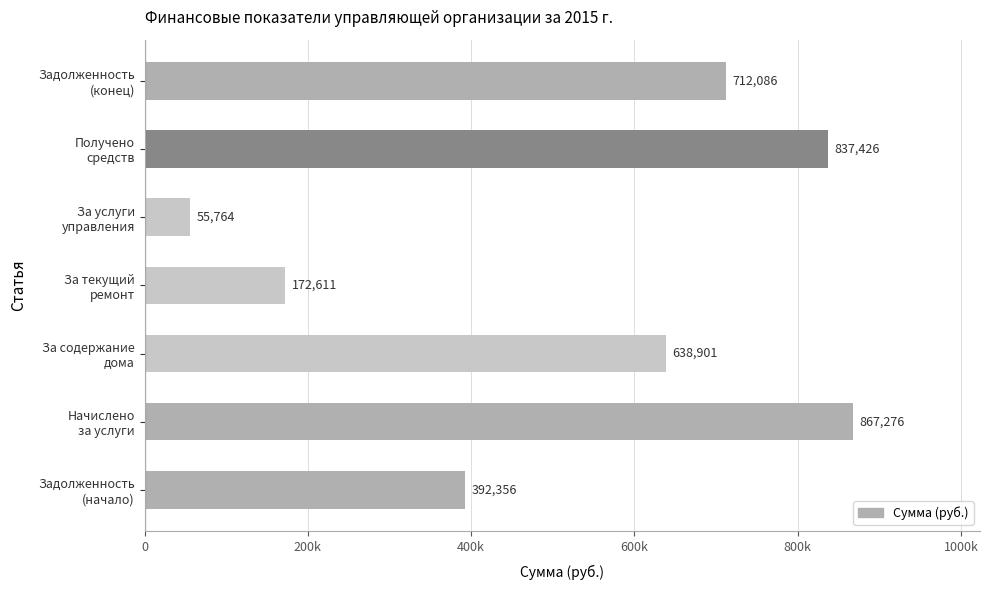

Rank the categories by value from lowest to highest.

За услуги
управления, За текущий
ремонт, Задолженность
(начало), За содержание
дома, Задолженность
(конец), Получено
средств, Начислено
за услуги